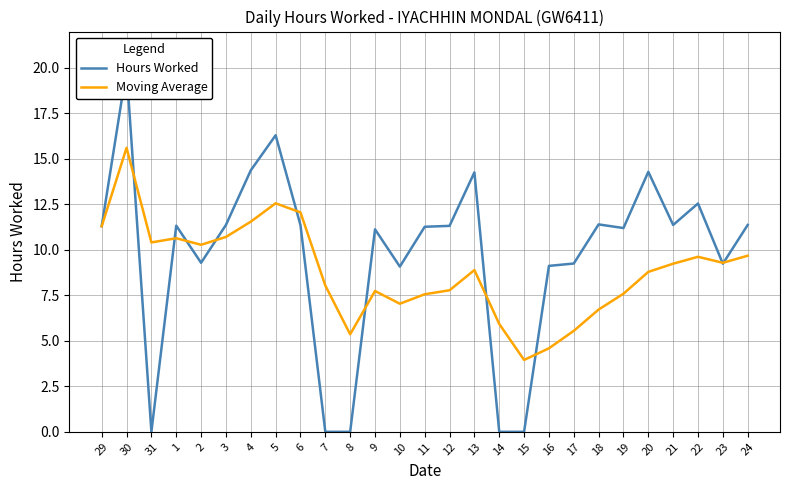

What is the greatest value displayed?

19.9